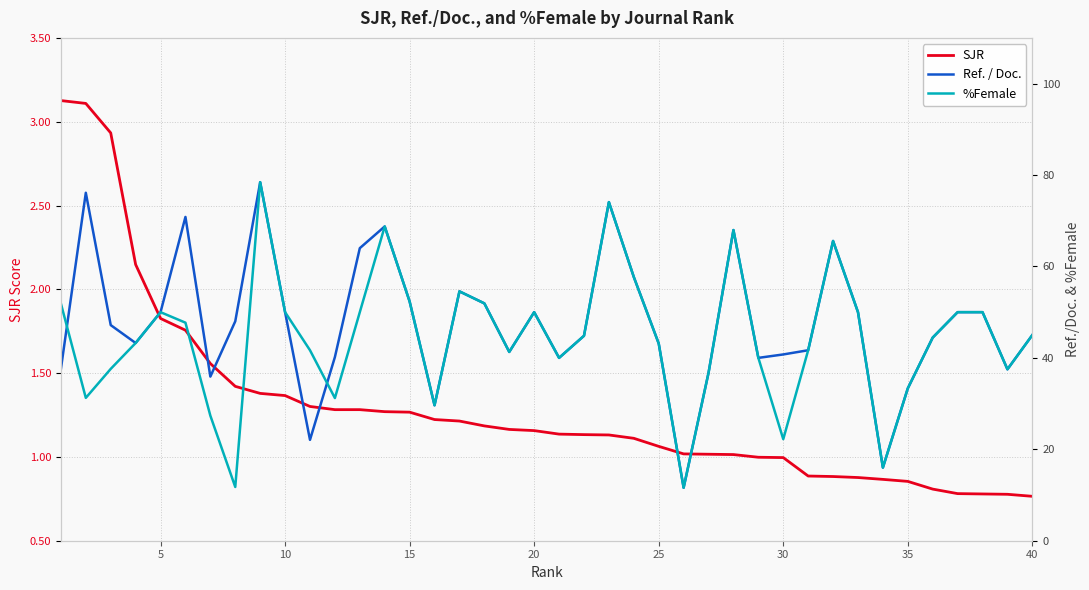

Rank the series by their maximum value, from lowest to highest.

SJR, Ref. / Doc., %Female